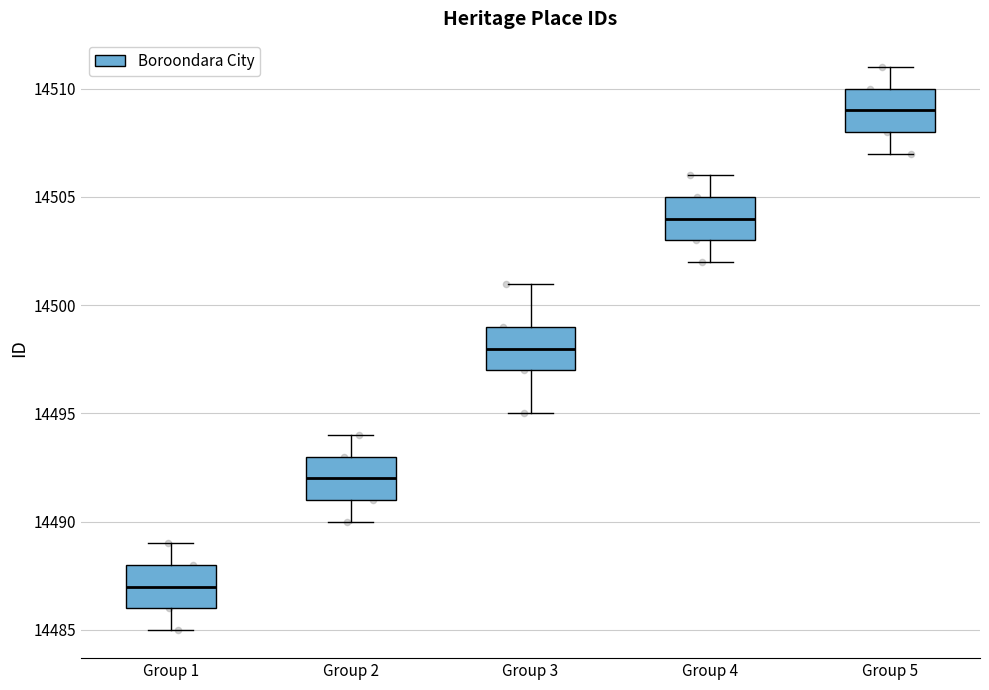

Reading left to right, read every box against the y-axis: the position of its median line, the range the box covers, and the ends of its whiskers. The values are not printed on the chart, so give them approximately, as read against the axis.

Group 1: median 14487, box 14486 to 14488, whiskers 14485 to 14489
Group 2: median 14492, box 14491 to 14493, whiskers 14490 to 14494
Group 3: median 14498, box 14497 to 14499, whiskers 14495 to 14501
Group 4: median 14504, box 14503 to 14505, whiskers 14502 to 14506
Group 5: median 14509, box 14508 to 14510, whiskers 14507 to 14511